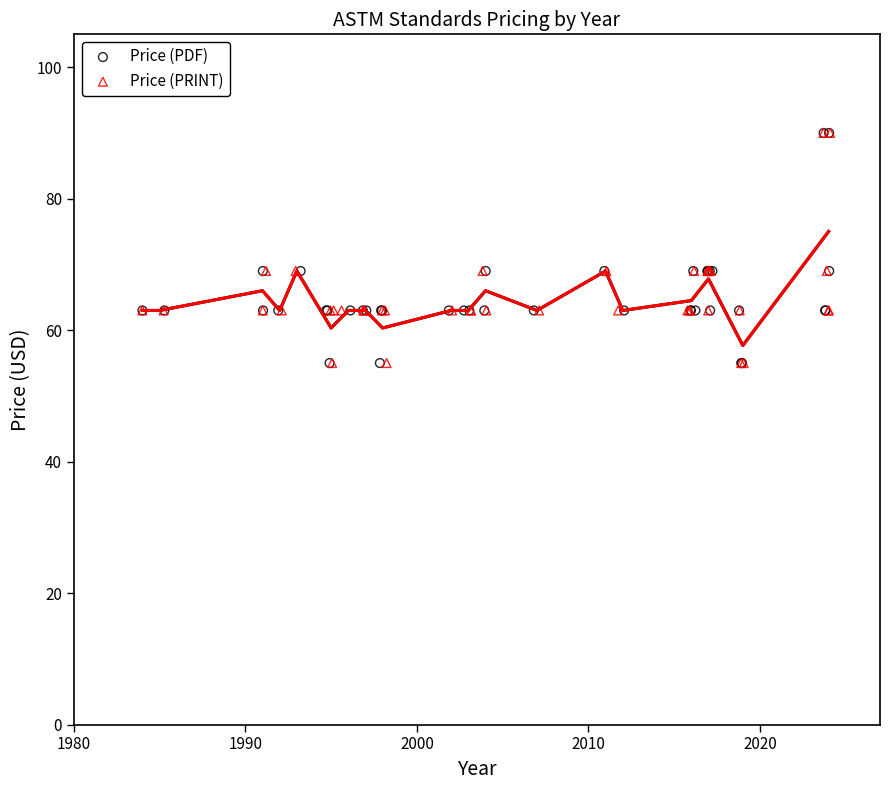

Which series contains the lowest Y value?

Price (PDF)